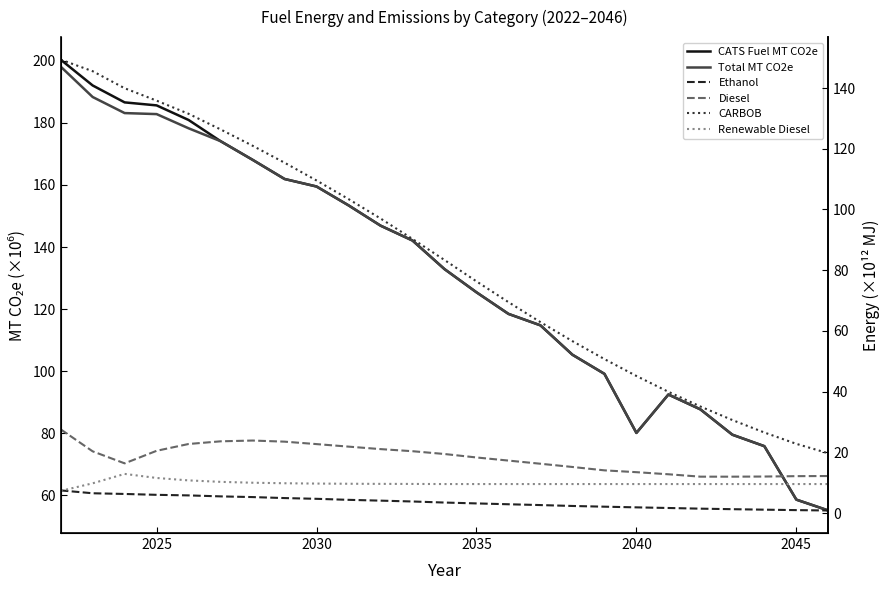

What are all the series names shown in the legend?

CATS Fuel MT CO2e, Total MT CO2e, Ethanol, Diesel, CARBOB, Renewable Diesel